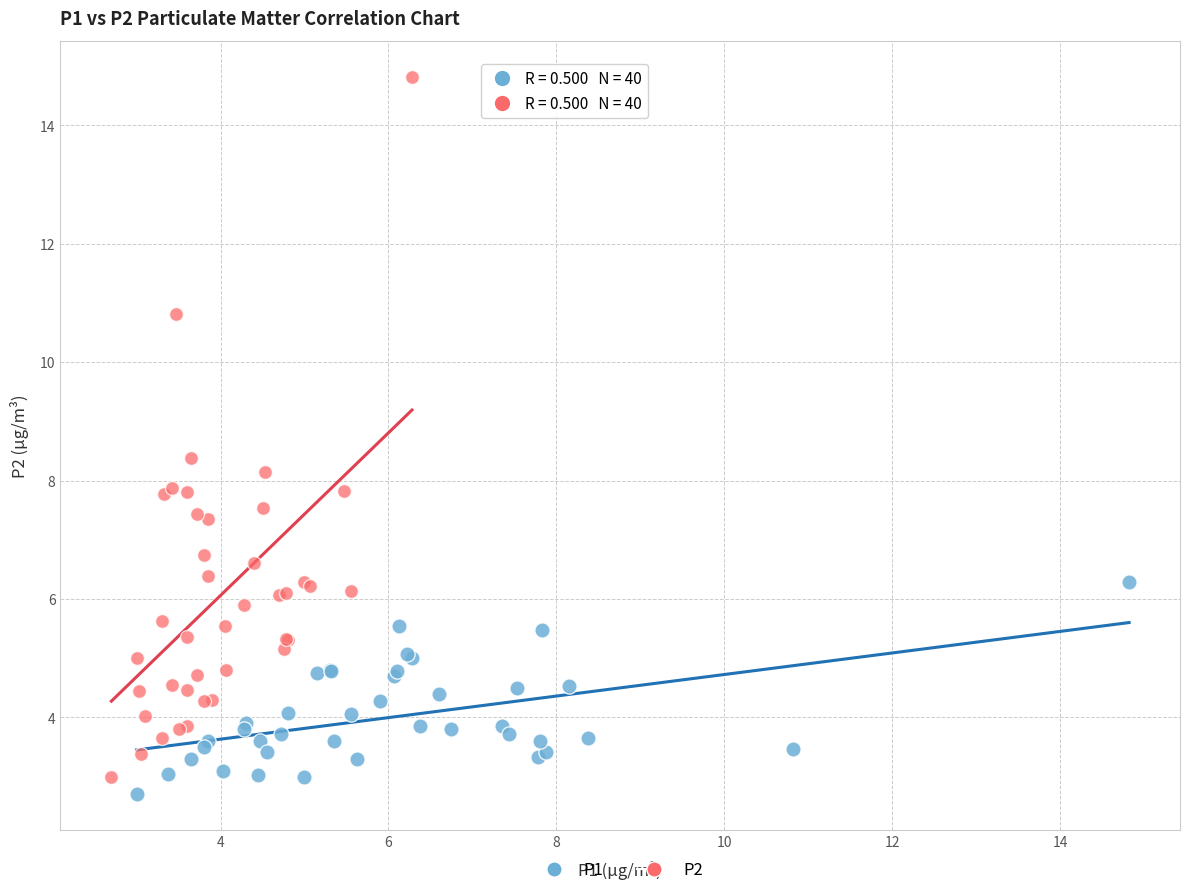

Which series contains the highest Y value?

P2